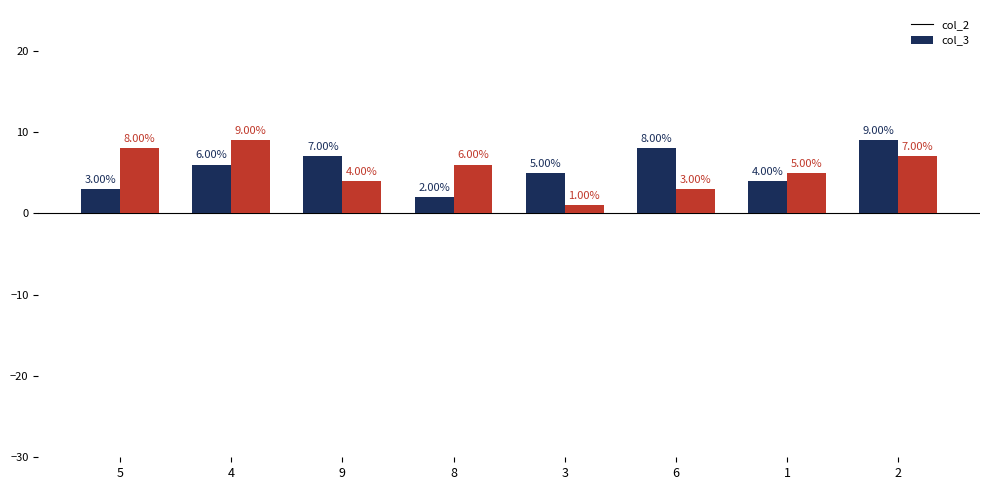

Is the value of col_2 at 4 greater than the value of col_3 at 4?

No